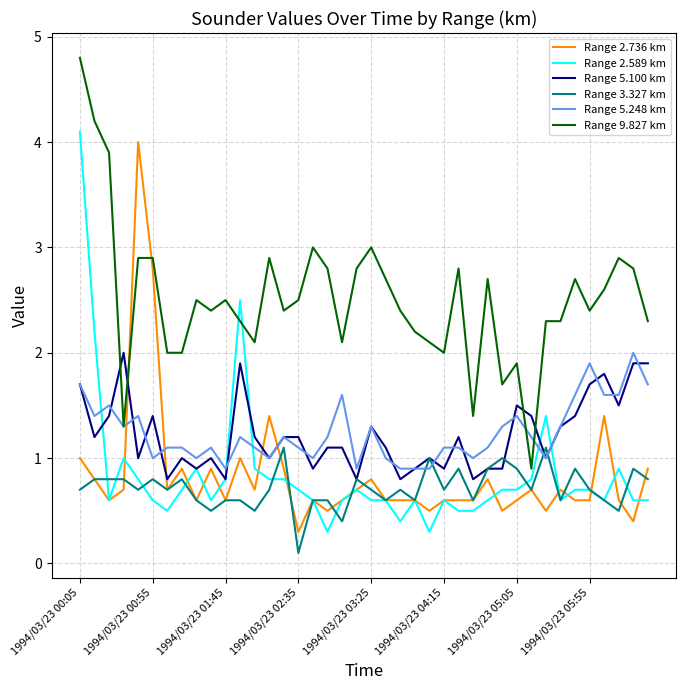

Which series has the widest spread of values?

Range 9.827 km